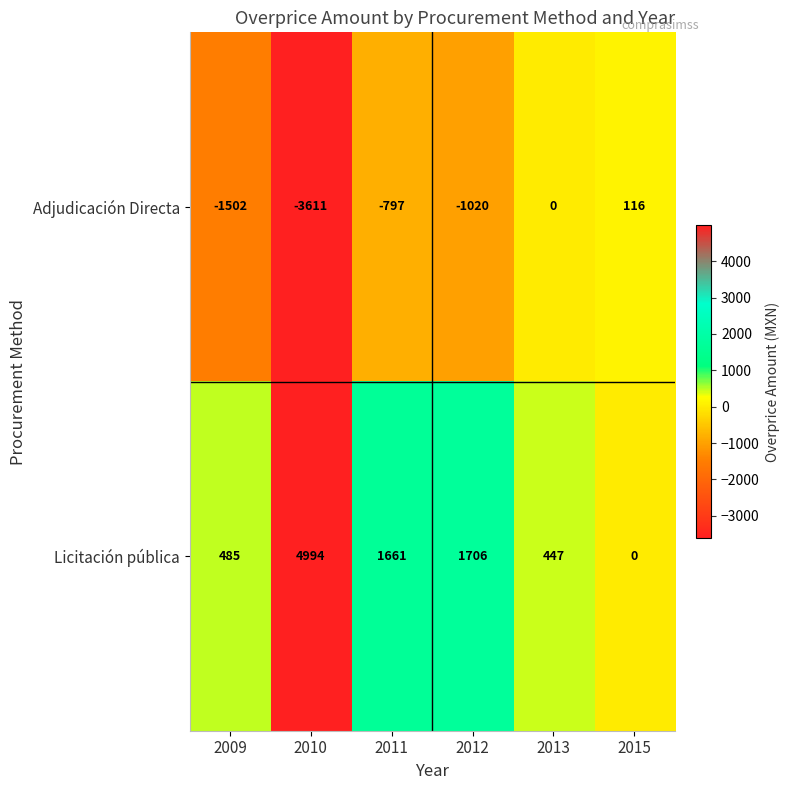

At how many categories does at least one series exceed 1439?

3